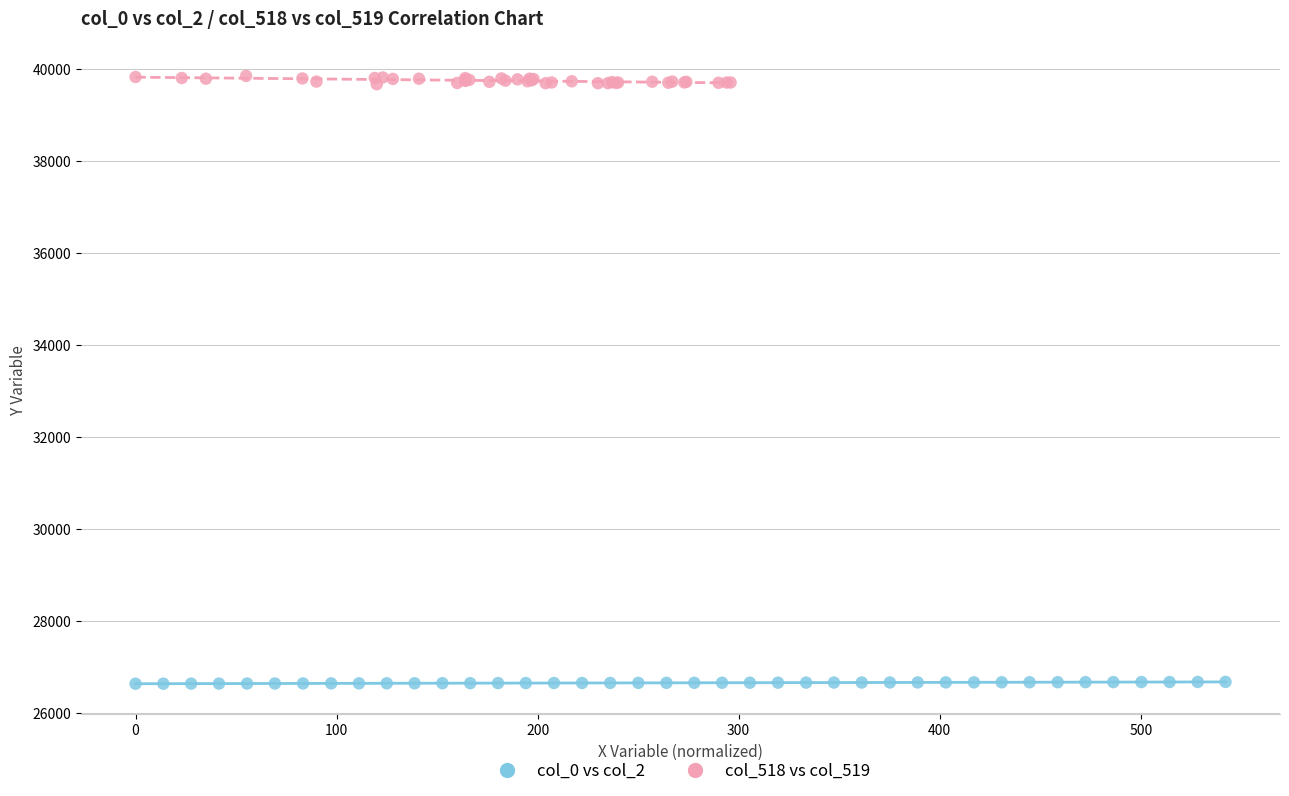

Which series reaches the minimum Y coordinate?

col_0 vs col_2